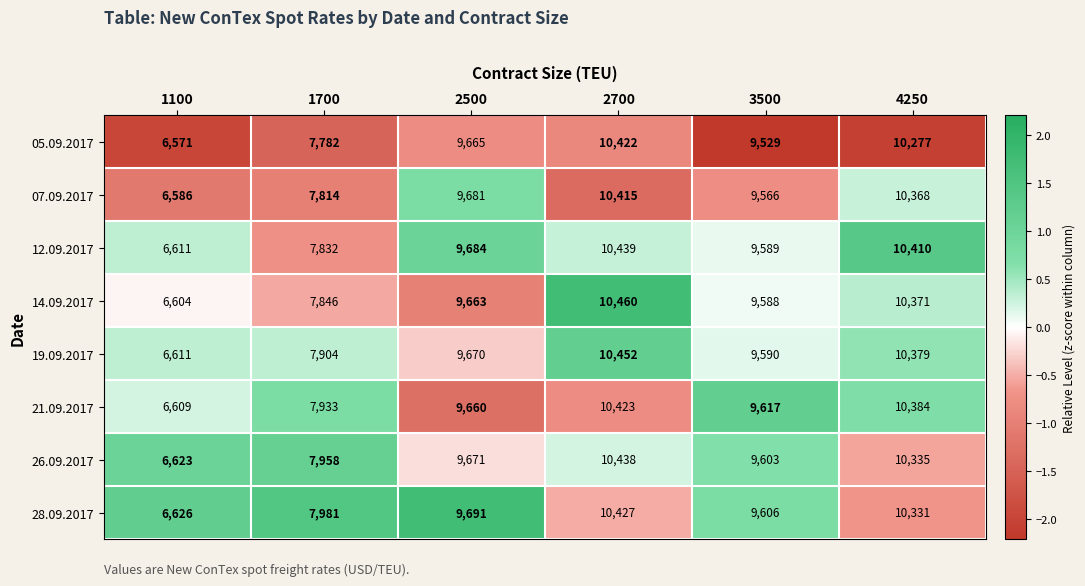

How many data points in 14.09.2017 are less than 9663?

3